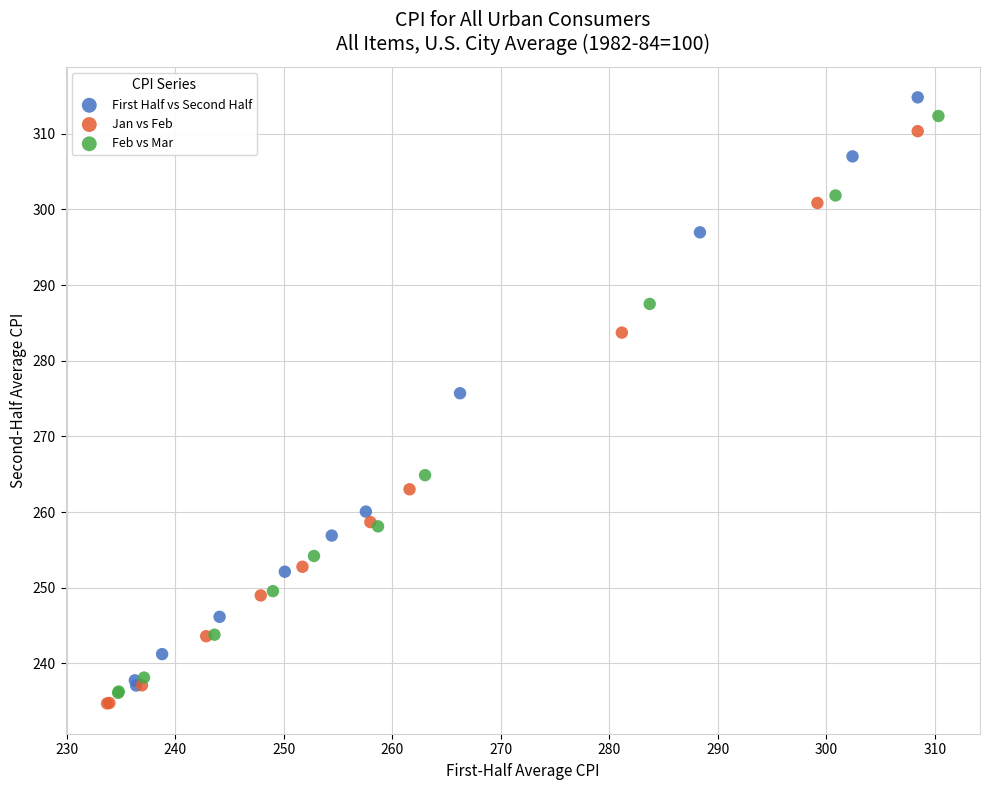

Which series contains the lowest Y value?

Jan vs Feb